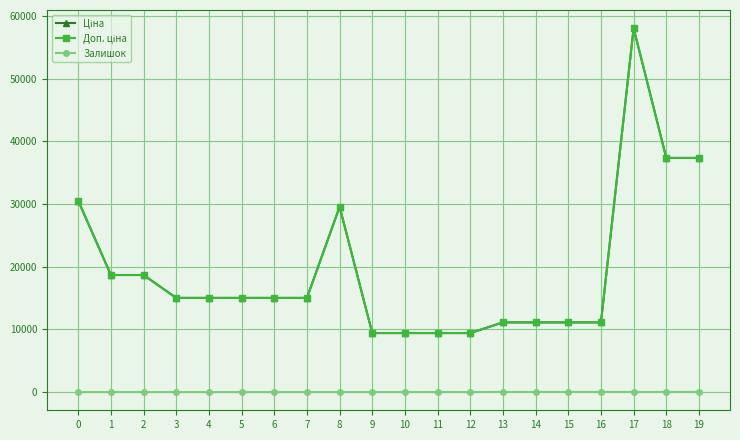

Does the chart have visible grid lines?

Yes